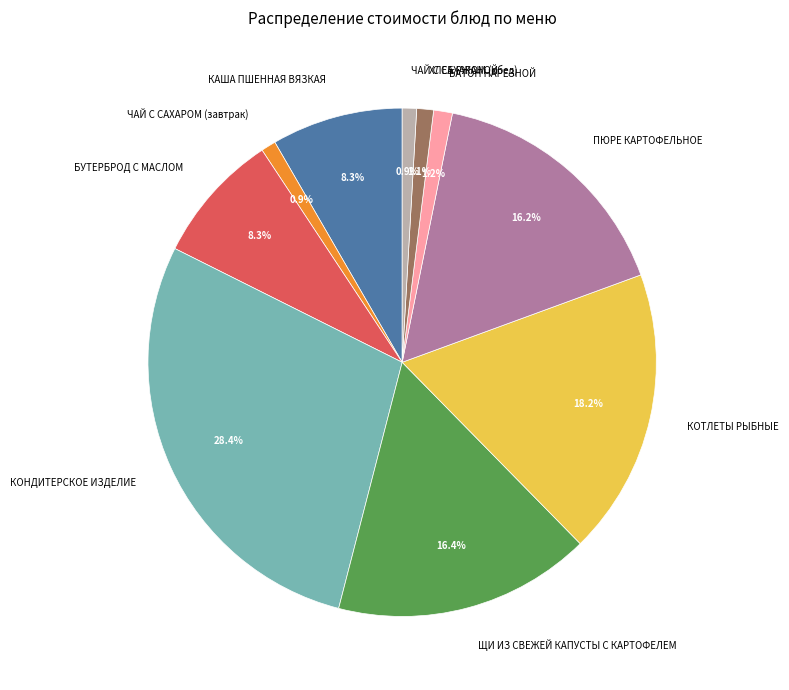

Does any single category account for the majority?

No